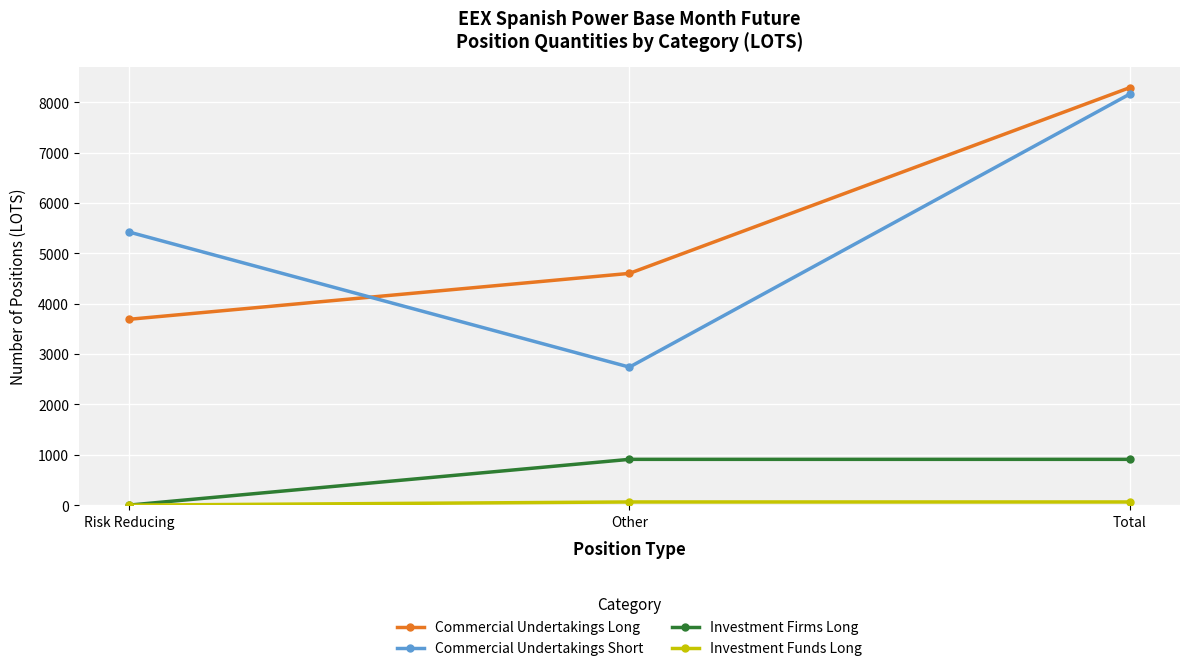

At which category is the sum across all series the highest?

Total